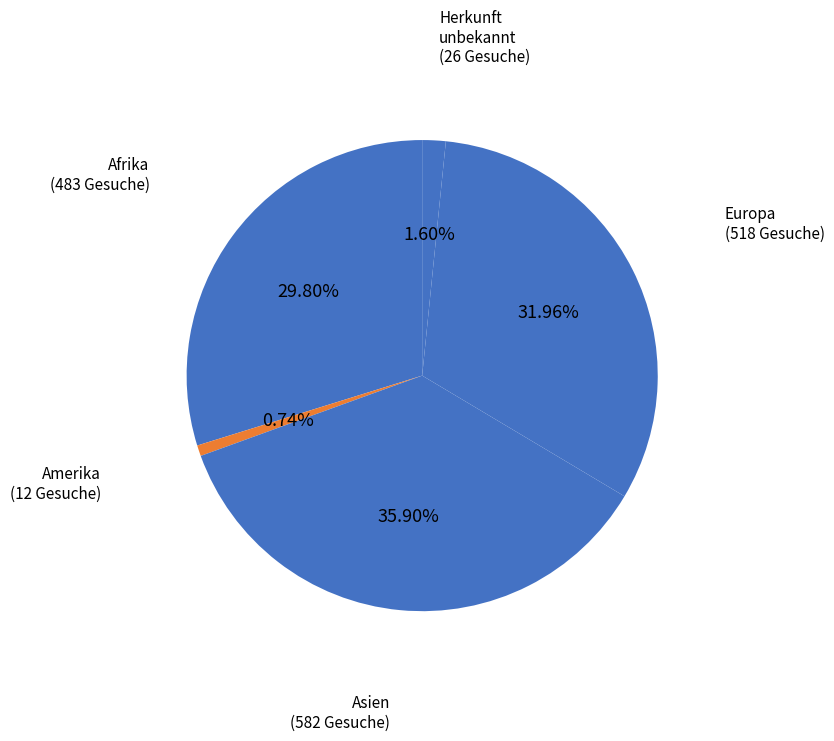

Which category has the smallest portion of the pie?

Amerika